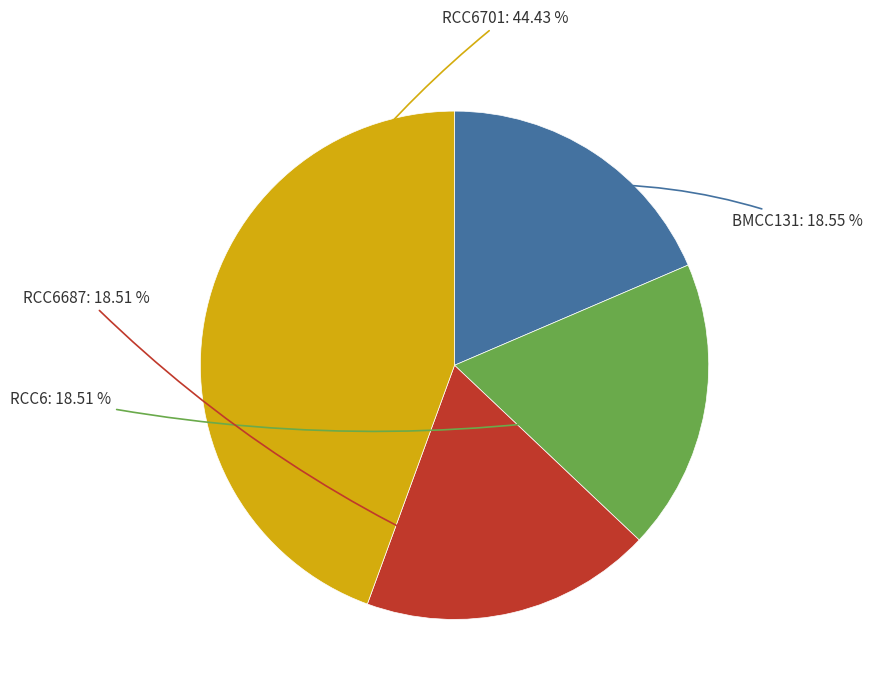

What is the largest slice in the pie chart?

RCC6701